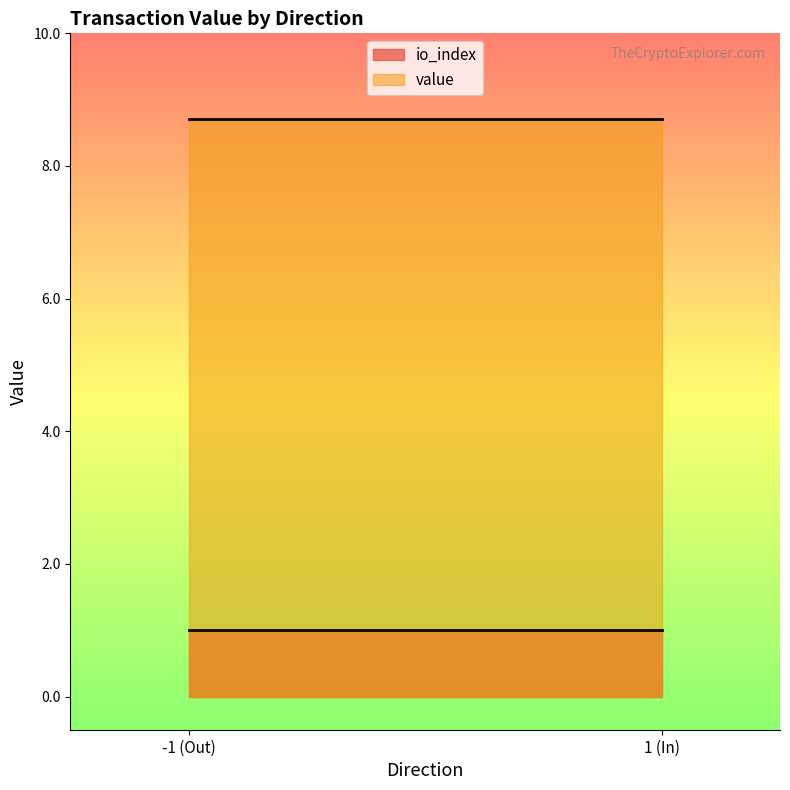

At which label does value reach its peak?

-1